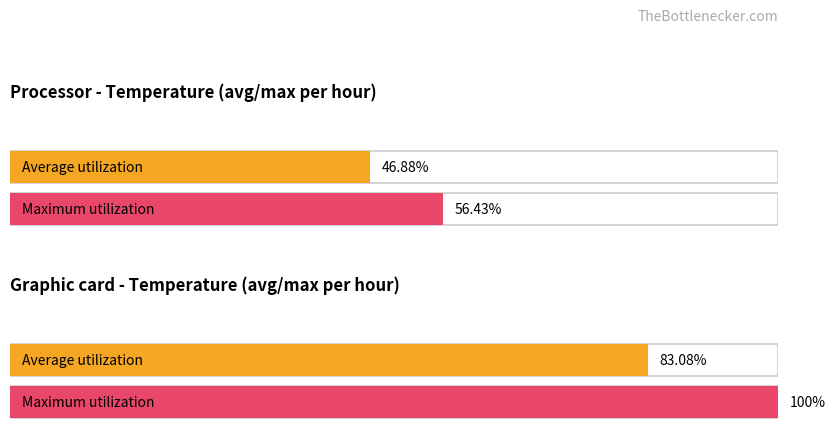

Does the chart contain stacked bars?

No